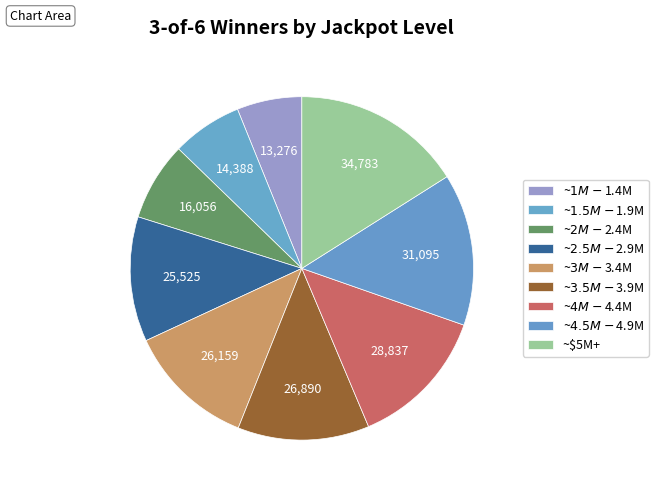

Count the number of slices in the pie.

9